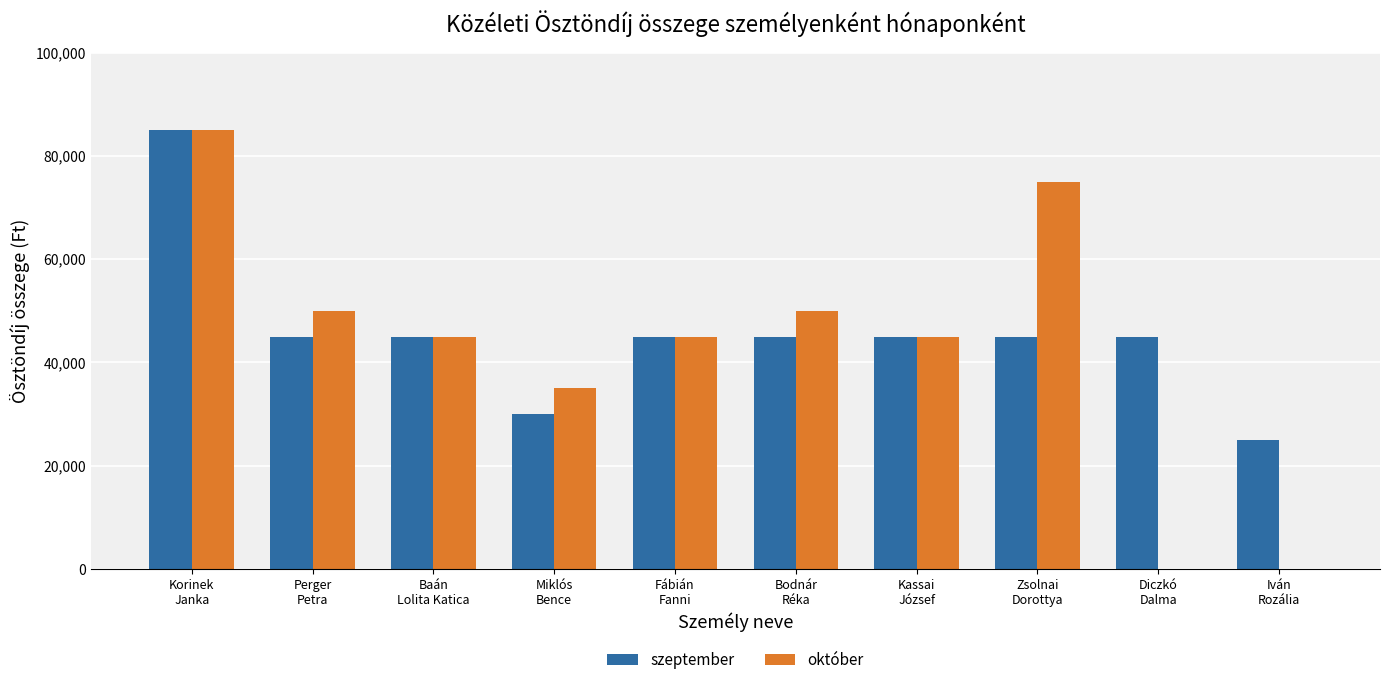

Are the bars grouped side by side (vs. stacked)?

Yes